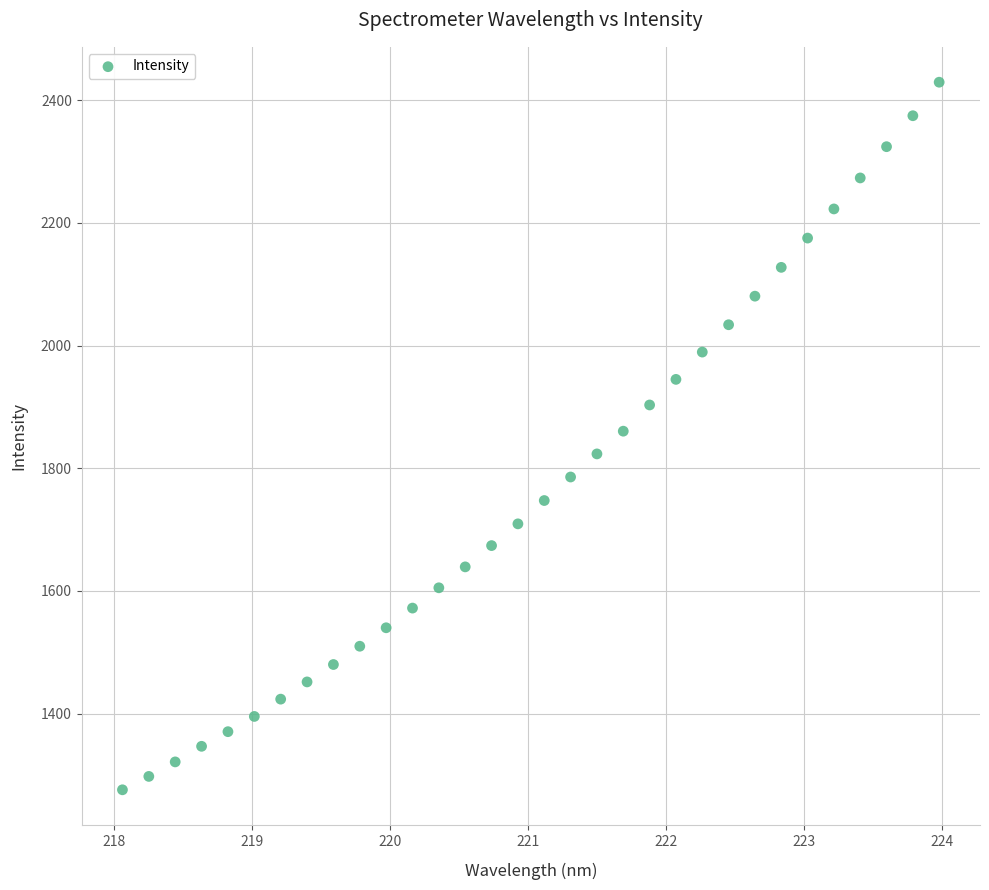

What is the range of X values (max minus min)?

5.9